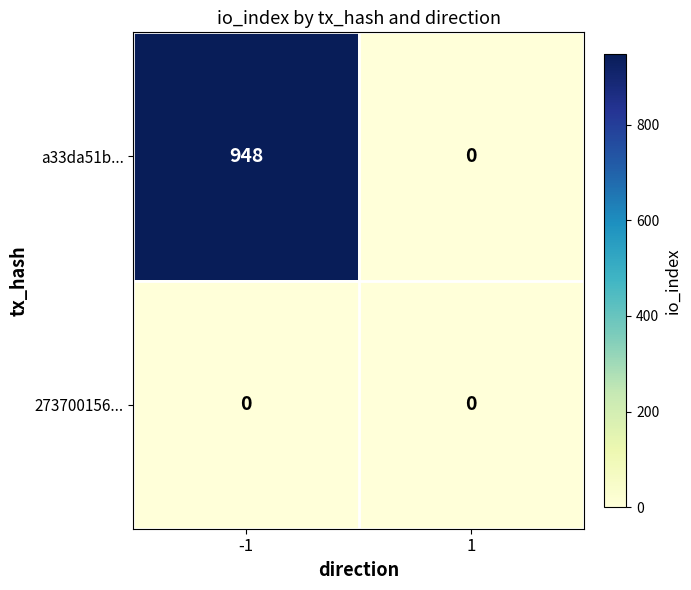

The a33da51b... series shows 0 at 1. True or false?

True